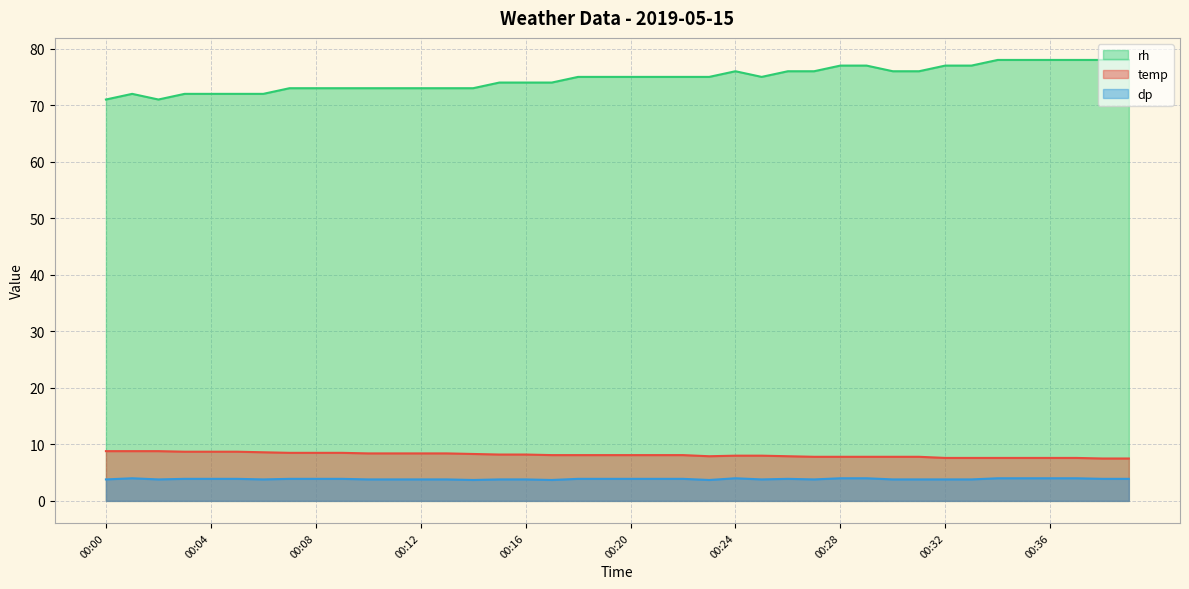

The value of temp at 00:19 is 13.6. True or false?

False